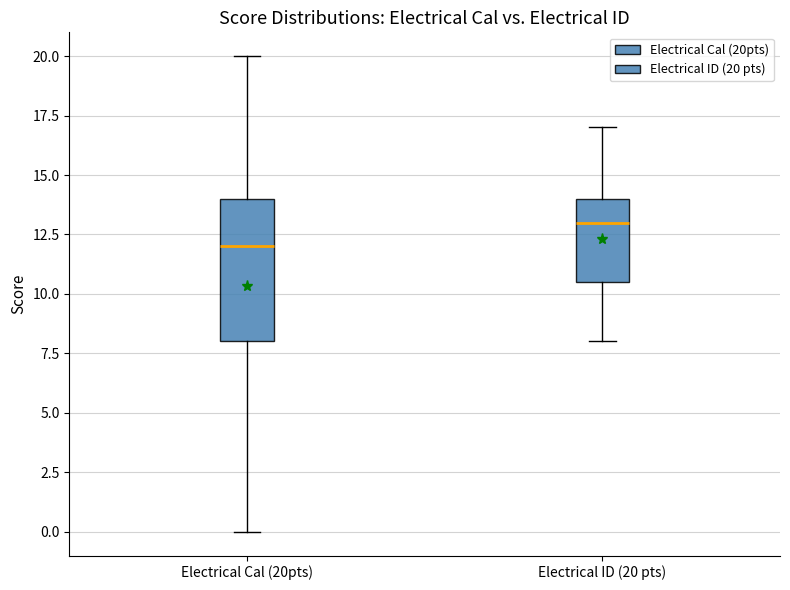

Where is the upper edge of the box for Electrical Cal (20pts) on the y-axis? The values are not printed on the chart, so give them approximately, as read against the axis.

14.0